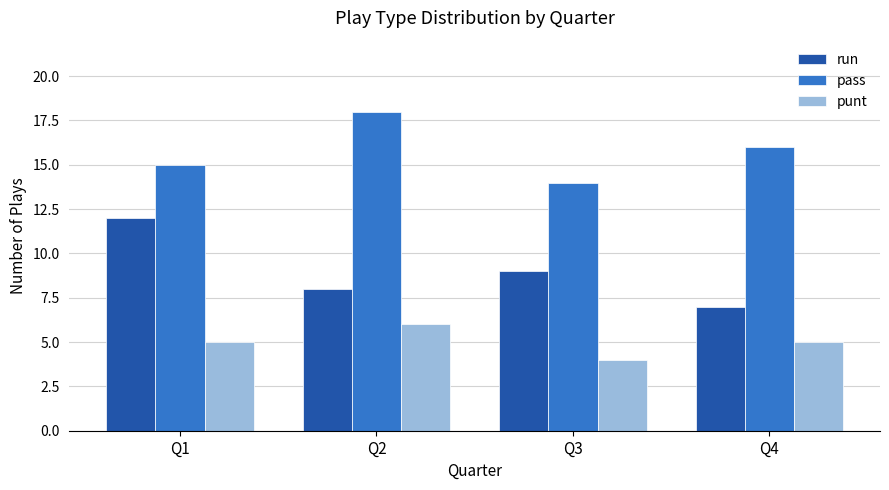

What is the total value across all series at Q1?

32